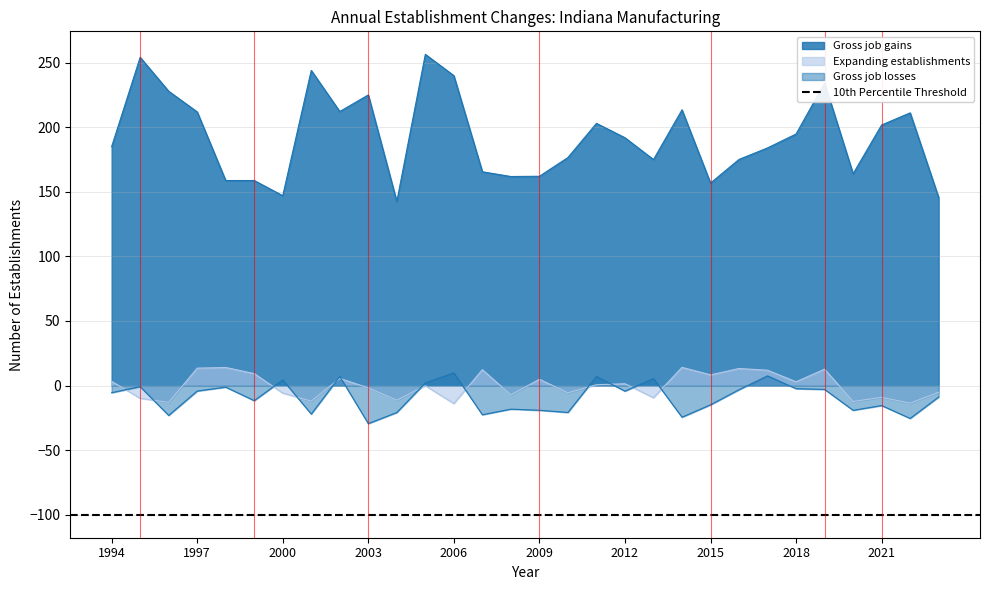

Which series has the largest total across all categories?

Gross job gains